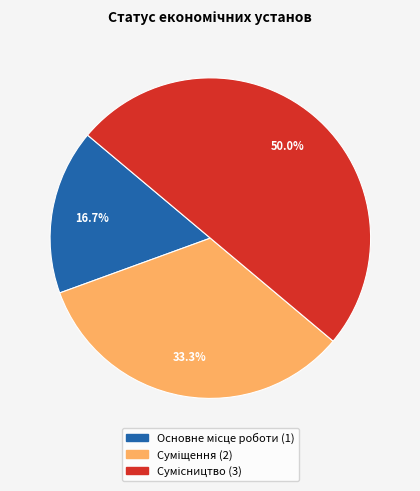

What is the change in value from Основне місце роботи to Суміщення?

+1